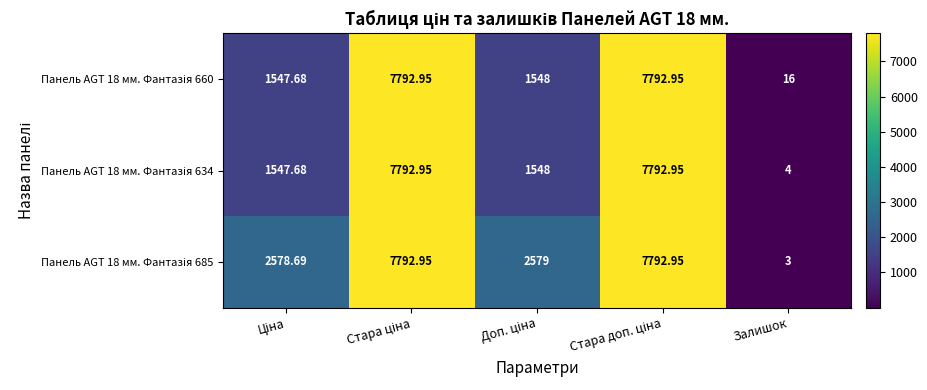

How many categories are shown in the chart?

5